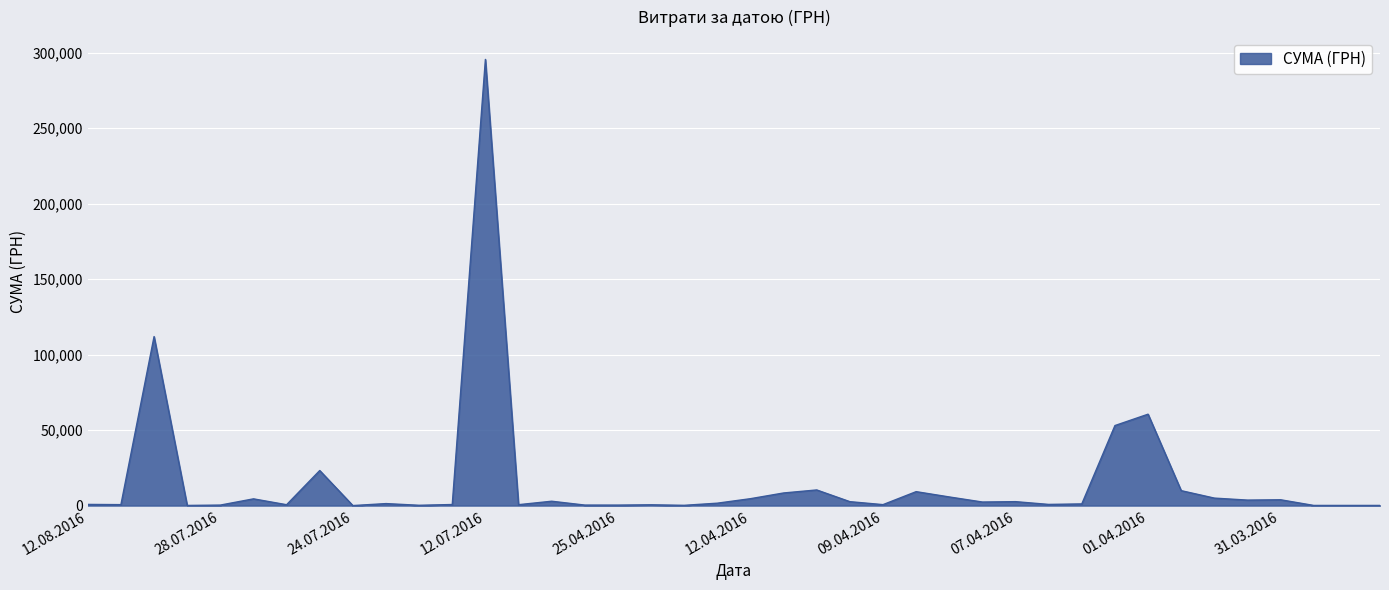

What is the average value?

15774.4